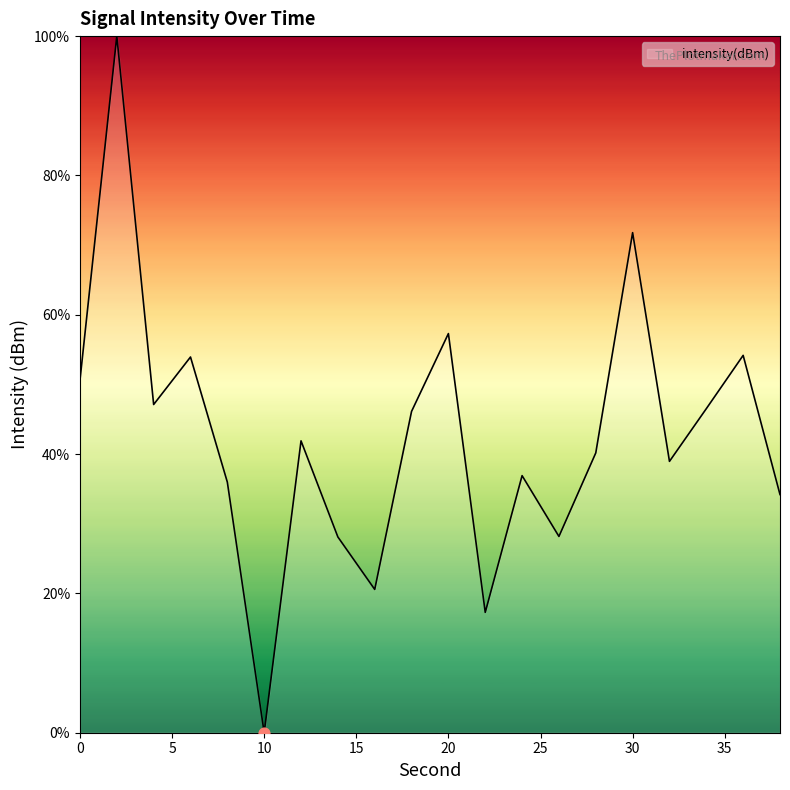

What is the difference between the maximum and minimum values?

100.0